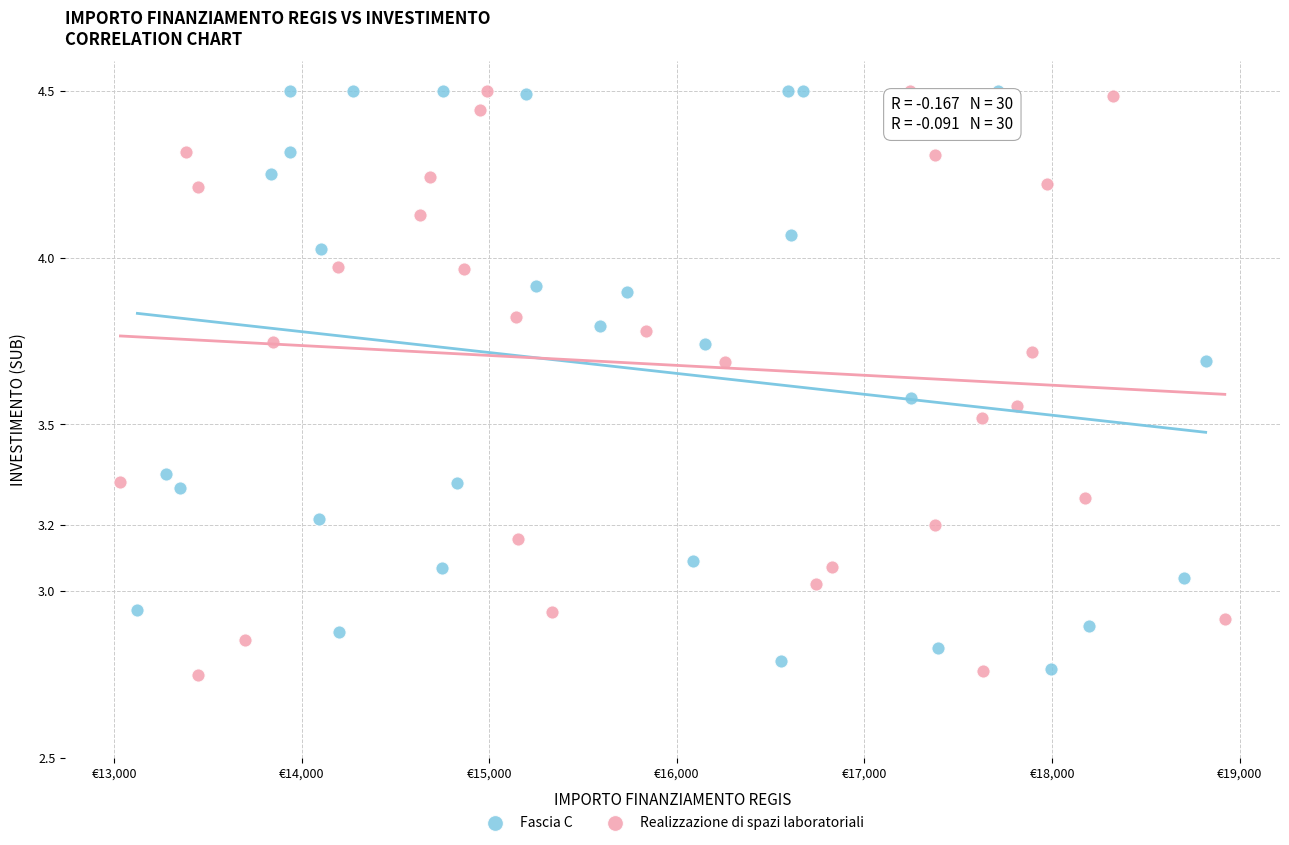

What are all the series names shown in the legend?

Fascia C, Realizzazione di spazi laboratoriali